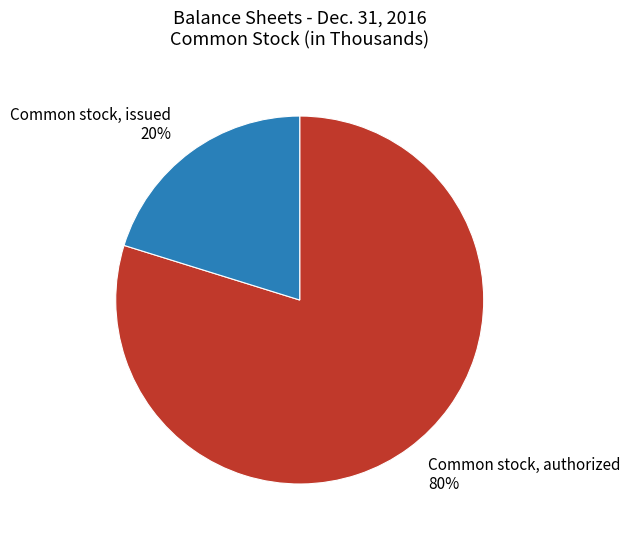

To the nearest percent, what portion does Common stock, issued represent?

20%